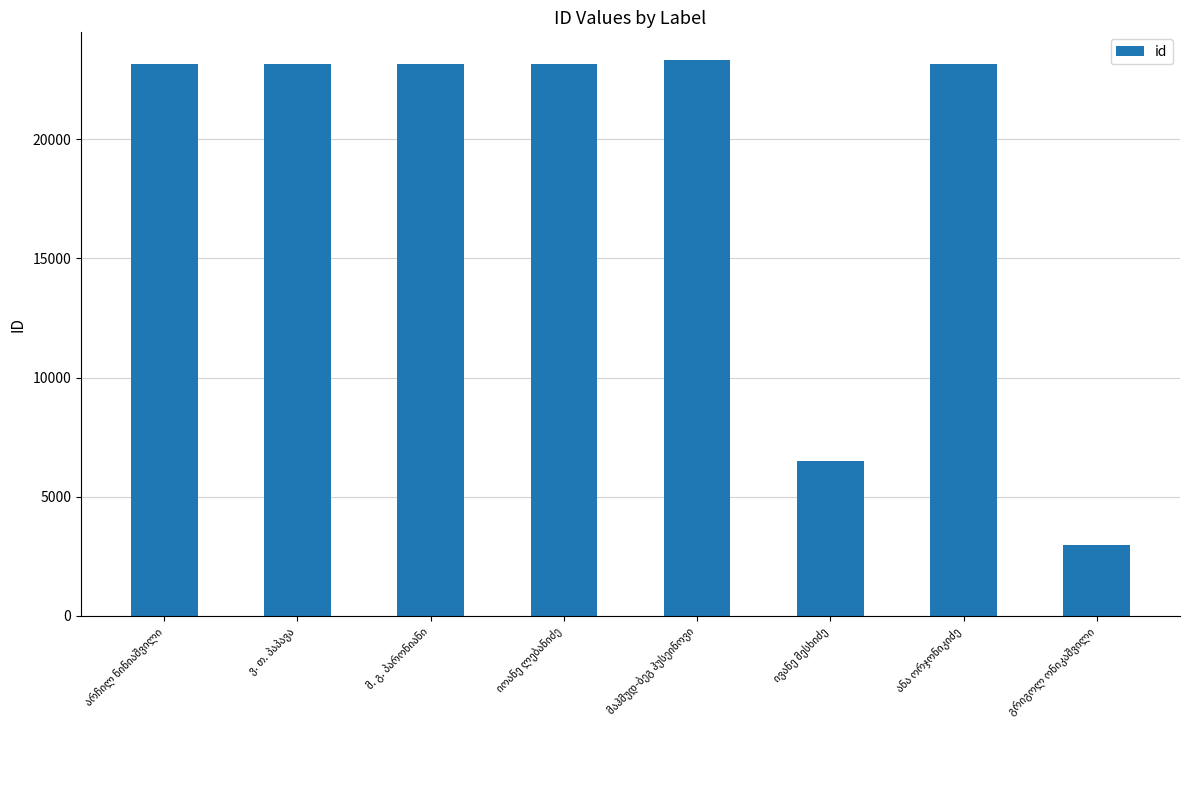

What is the difference between the second highest and minimum values?

20192